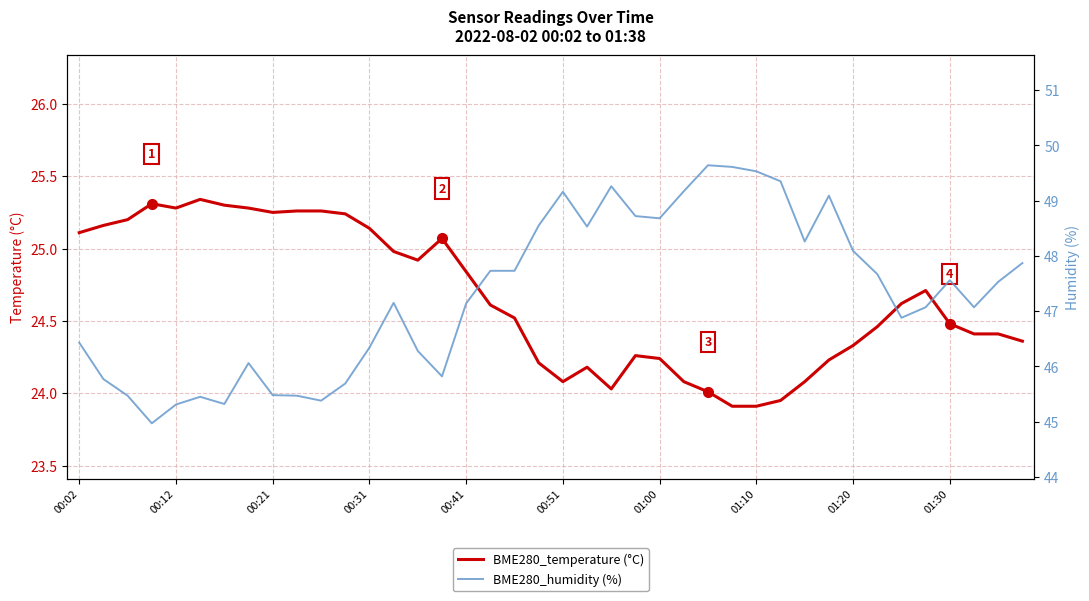

The value of BME280_humidity (%) at 33 is 47.7. True or false?

True